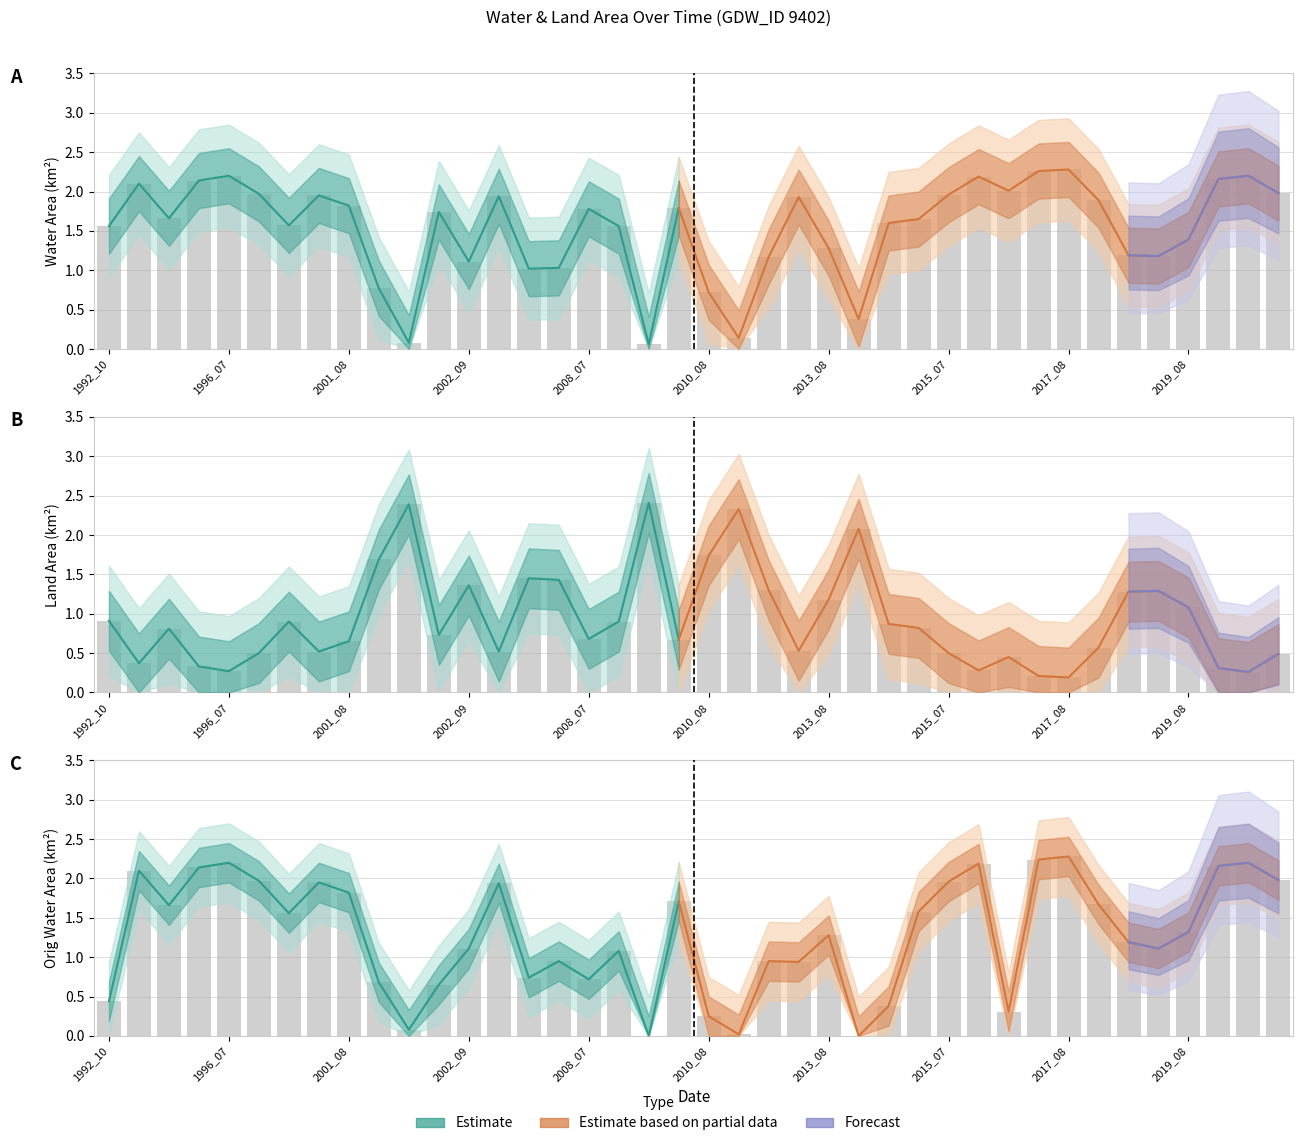

What is the difference between the highest and lowest values at 35?

0.2